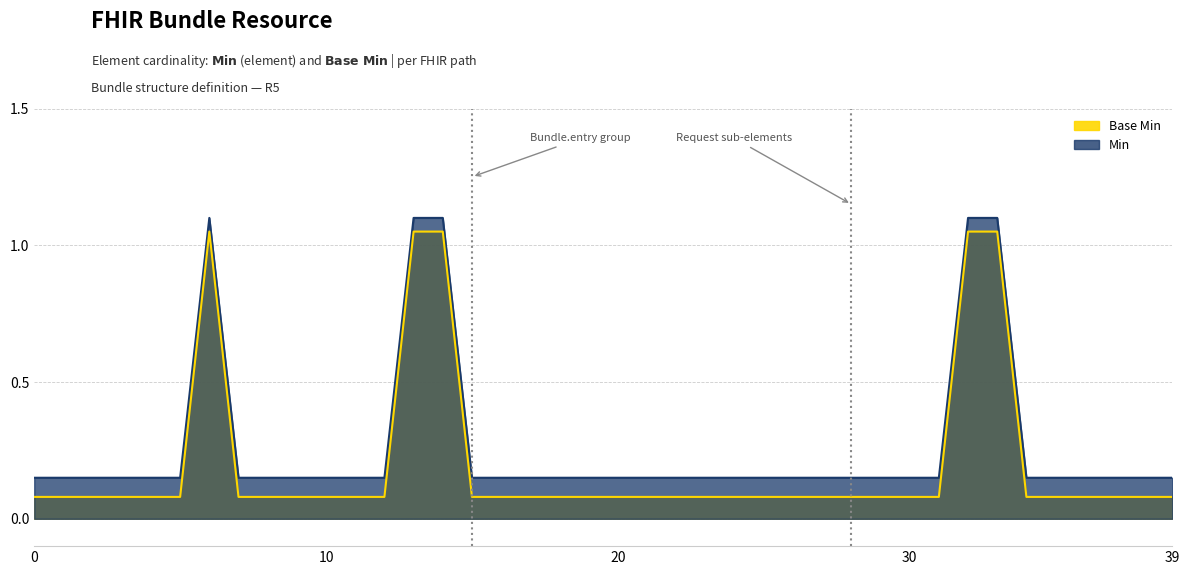

At which category is the sum across all series the highest?

Bundle.type